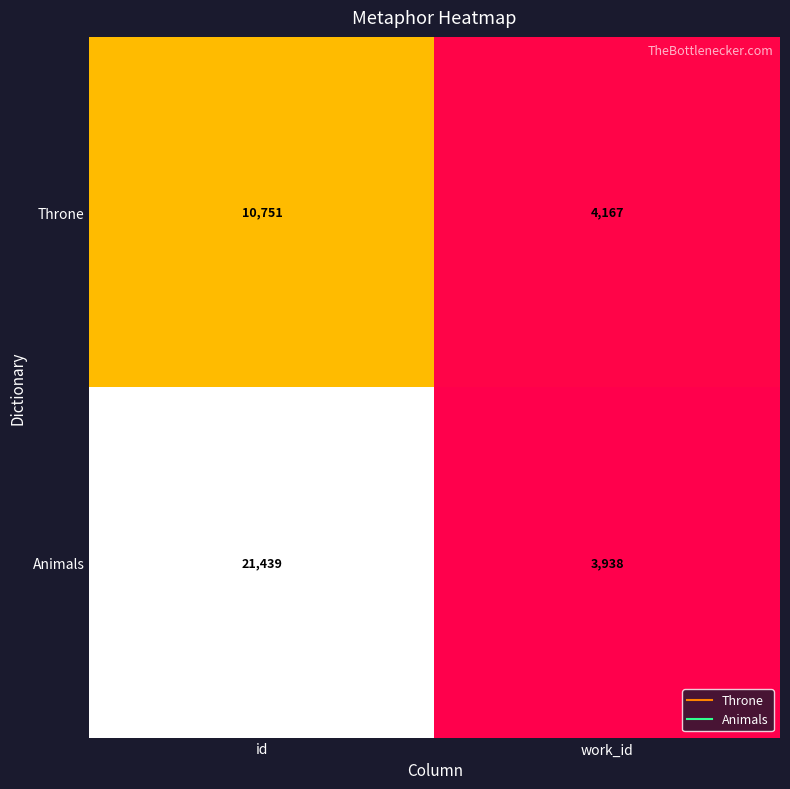

What is the maximum value for Animals?

21439